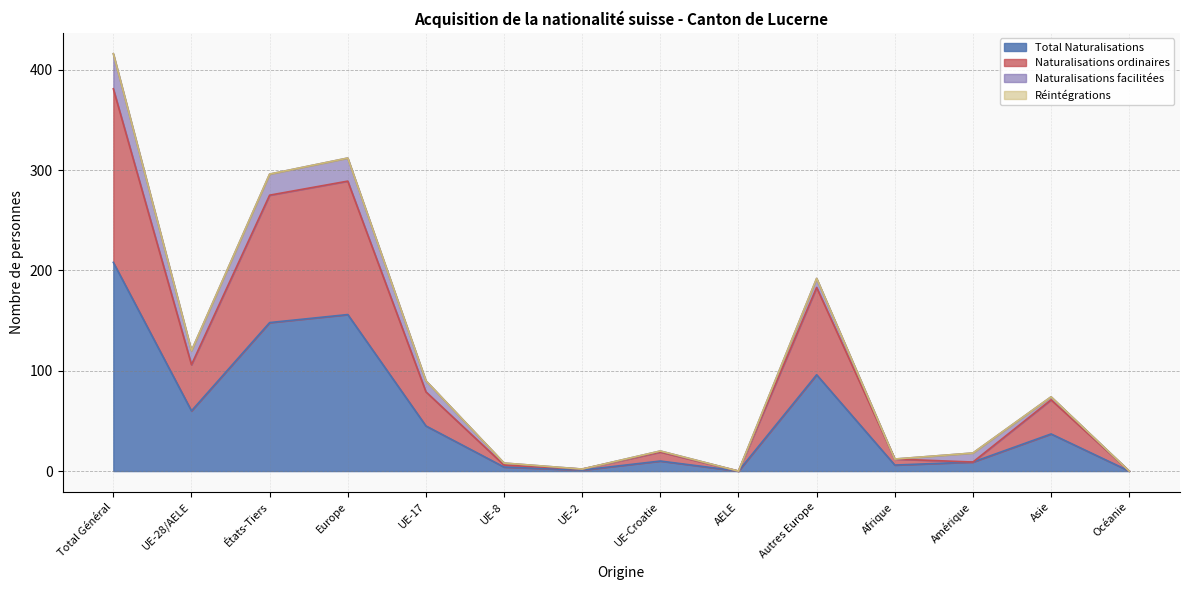

Where is Naturalisations ordinaires nearest to the value 190?

Autres Europe